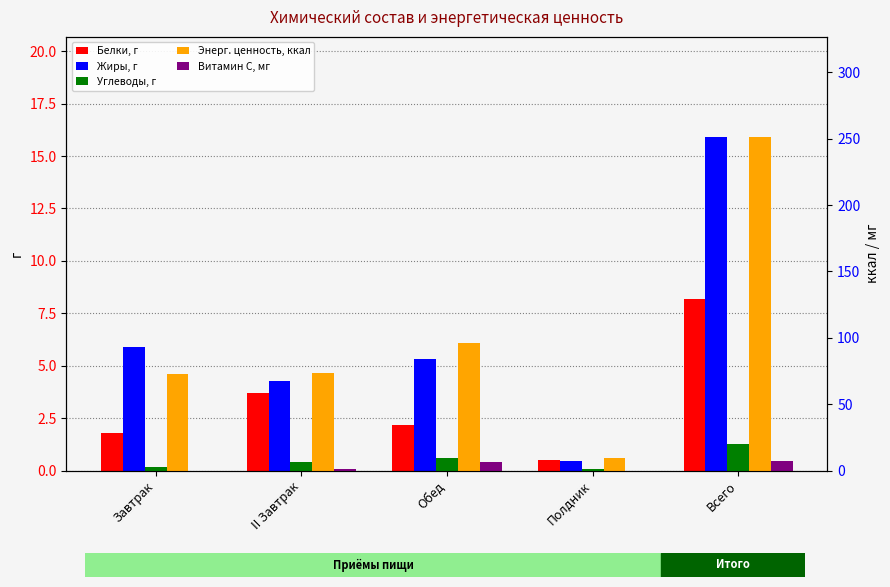

At which category is the sum across all series the highest?

Всего